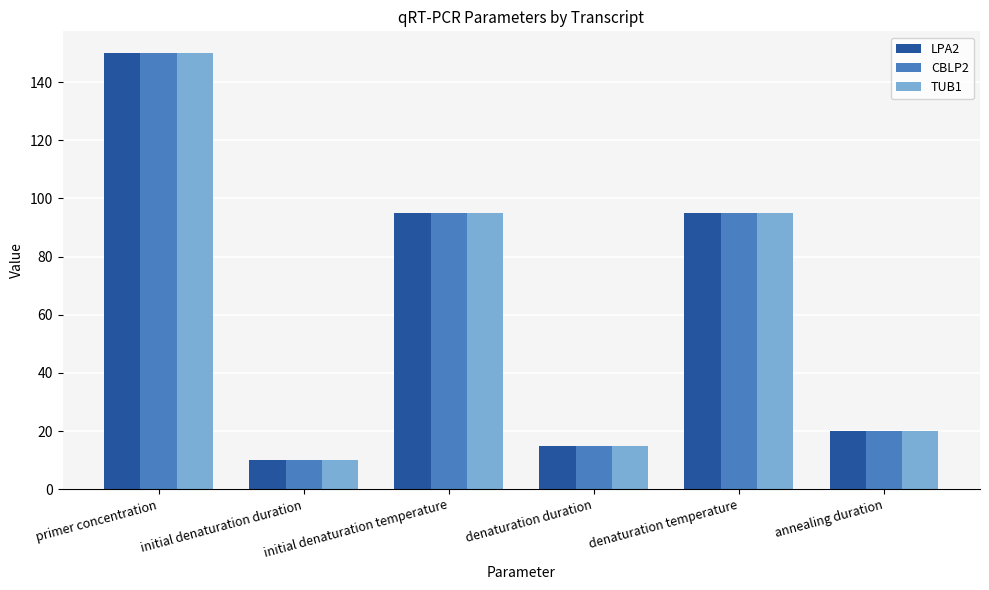

At which category is the sum across all series the highest?

primer concentration